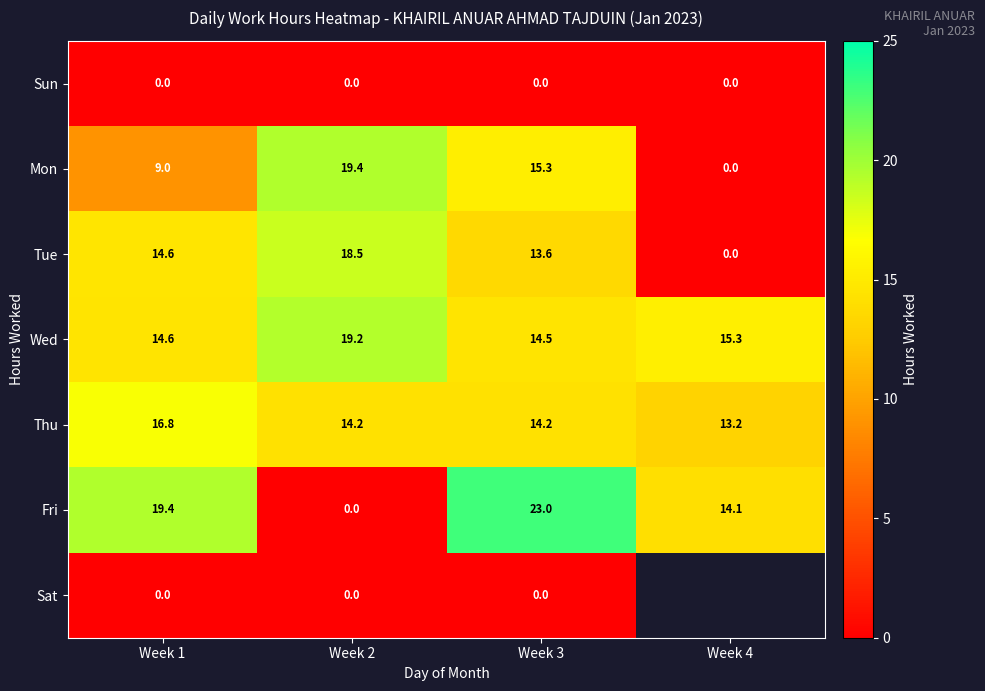

Read the Thu value at Week 2.

14.2